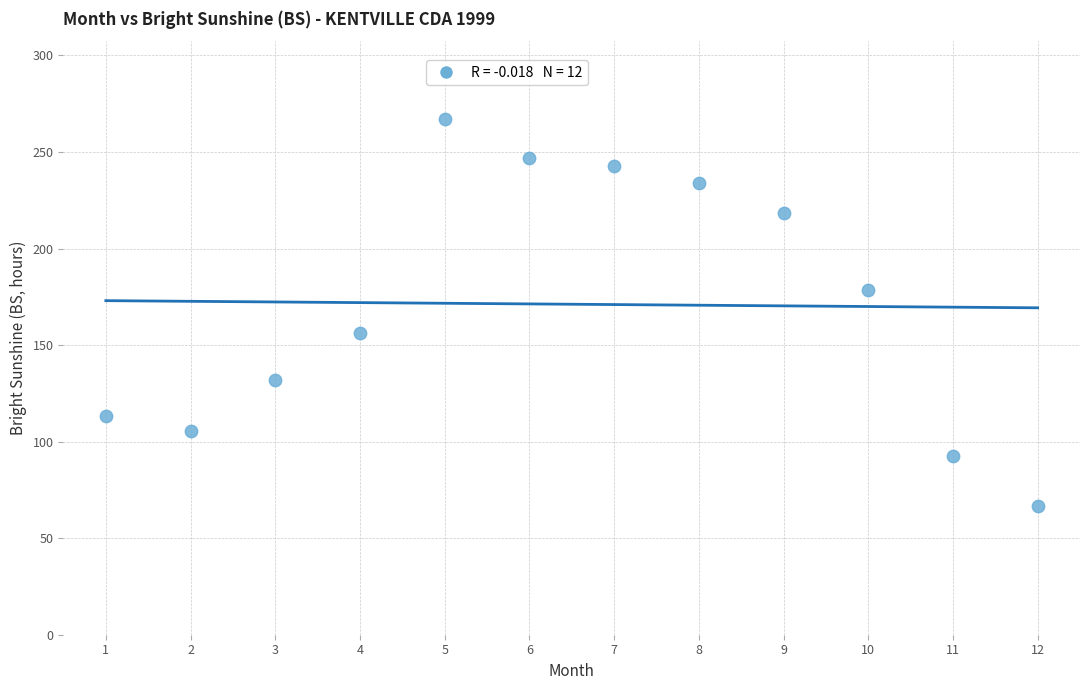

What is the average X value?

6.5